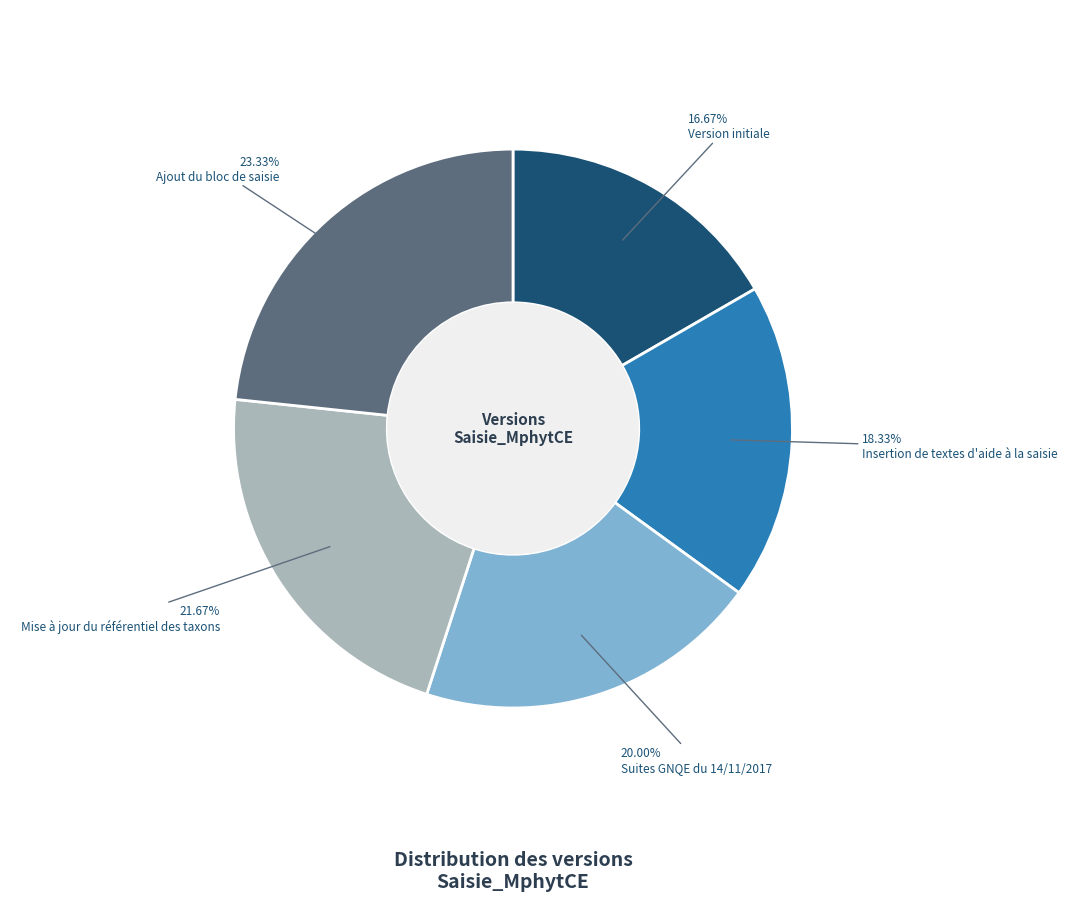

Rank the categories by value from lowest to highest.

Version initiale, Insertion de textes d'aide à la saisie, Suites GNQE du 14/11/2017, Mise à jour du référentiel des taxons, Ajout du bloc de saisie